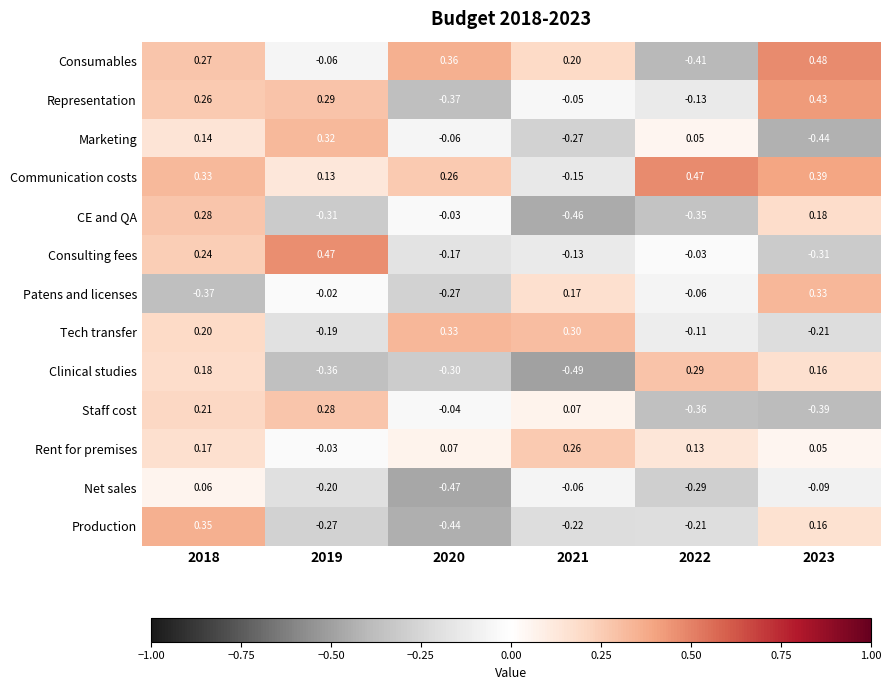

Rank the series at 2018 from highest to lowest value.

Production, Communication costs, CE and QA, Consumables, Representation, Consulting fees, Staff cost, Tech transfer, Clinical studies, Rent for premises, Marketing, Net sales, Patens and licenses